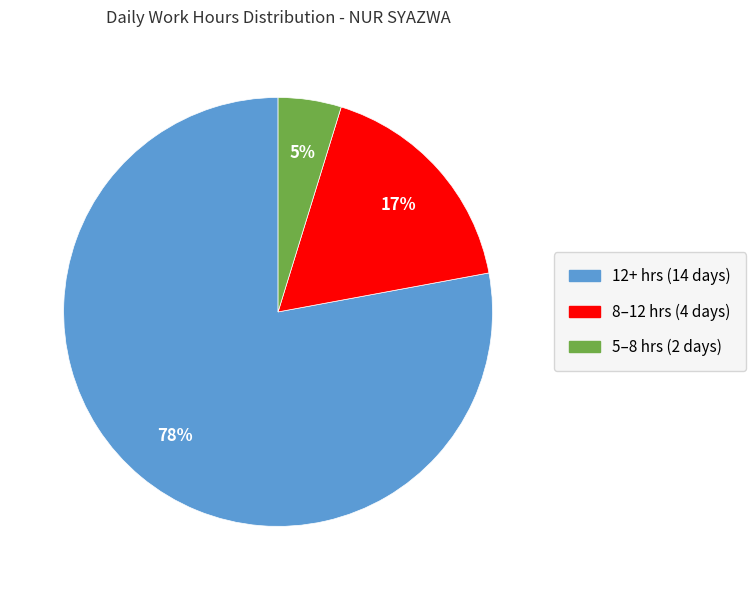

Is there any slice that represents more than half of the pie?

Yes